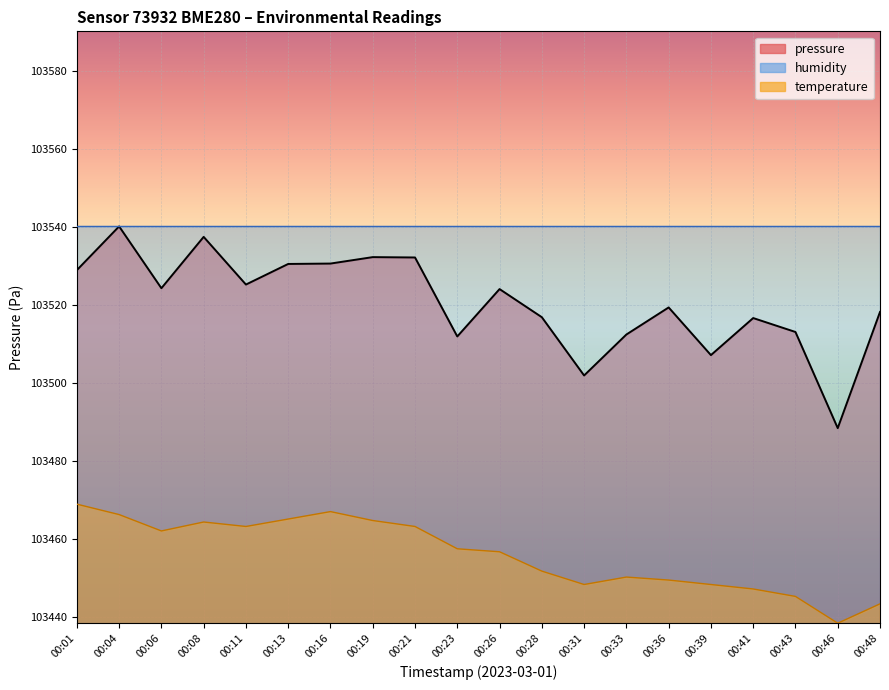

What is the difference between the highest and lowest values at 00:39?

58.8